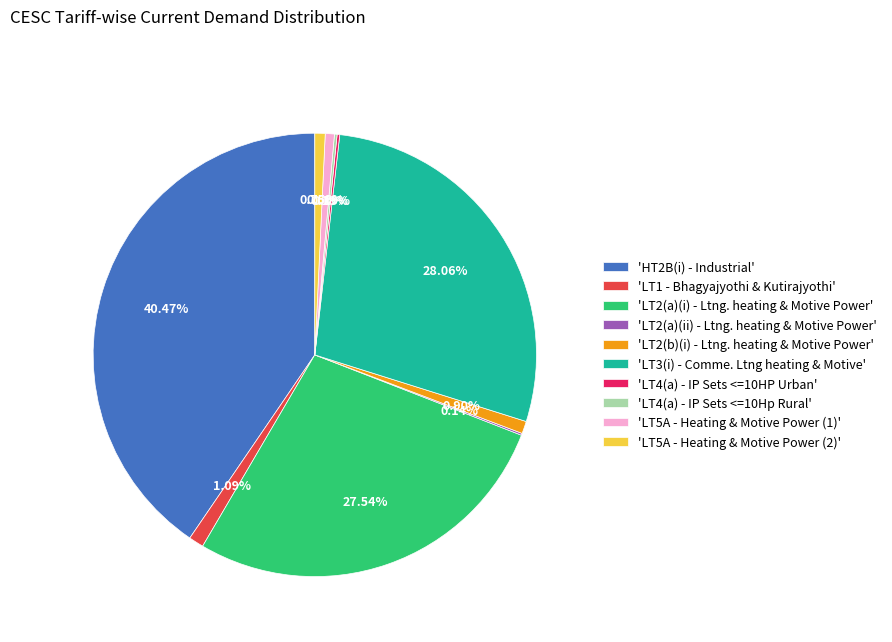

Is there any slice that represents more than half of the pie?

No